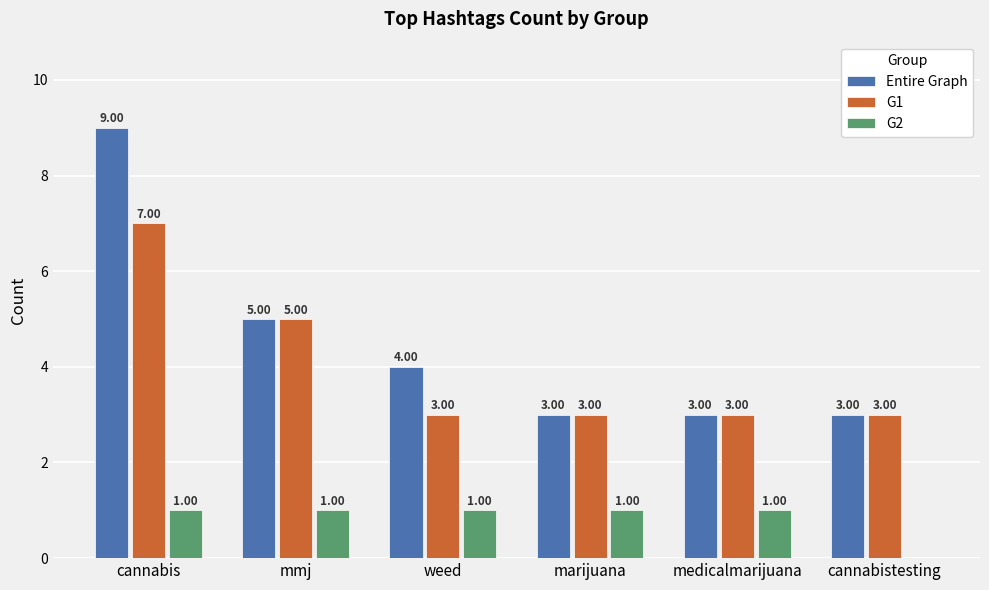

Is the value of G1 at medicalmarijuana greater than the value of G2 at cannabistesting?

Yes